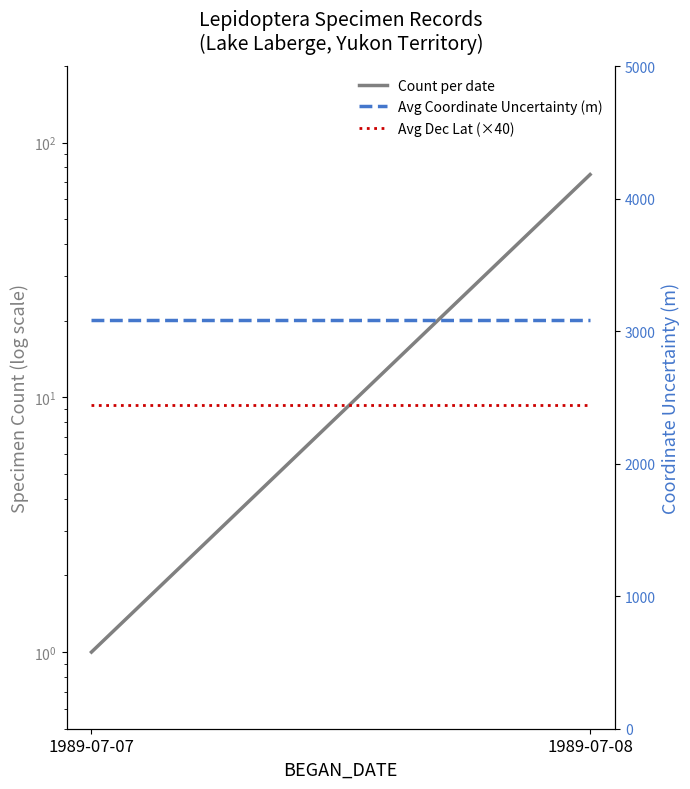

The value of Avg Dec Lat (×40) at 1989-07-08 is 2442.3. True or false?

True